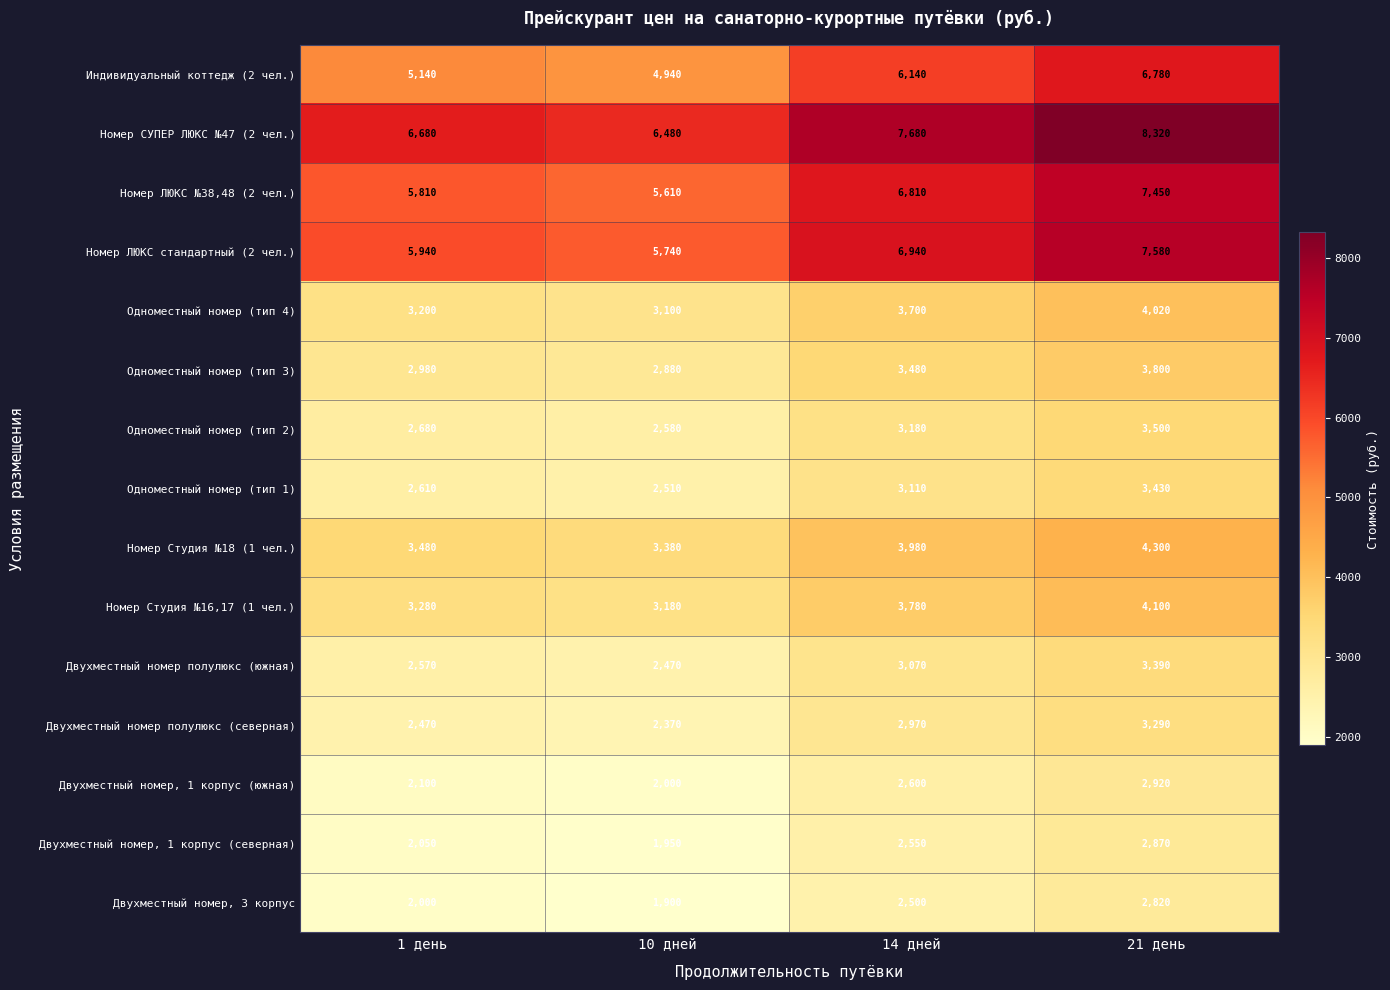

What is the difference between the maximum and minimum values in the Двухместный номер, 1 корпус (северная) series?

920